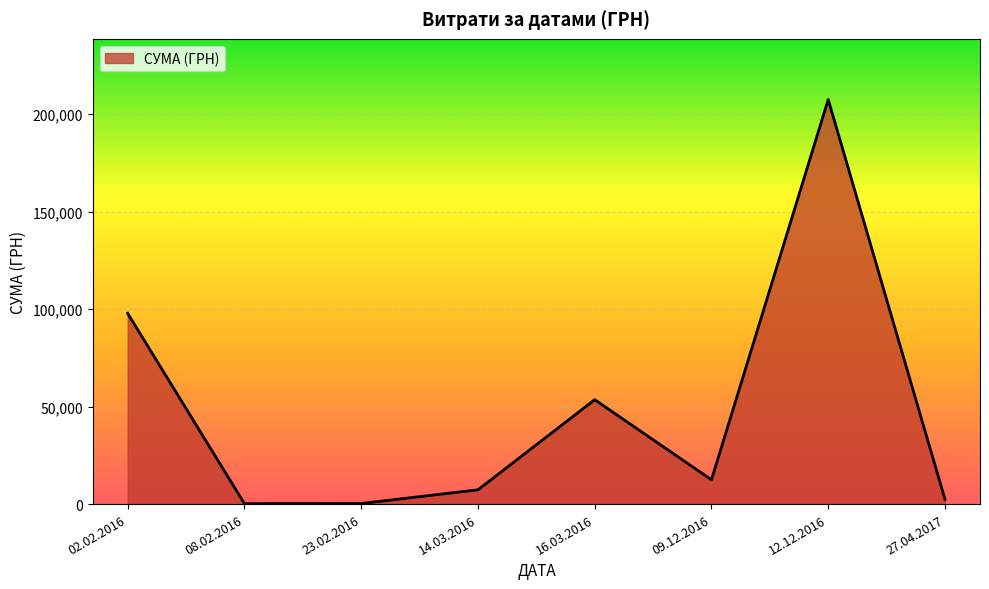

Is it true that the value at 09.12.2016 is 12480.0?

True